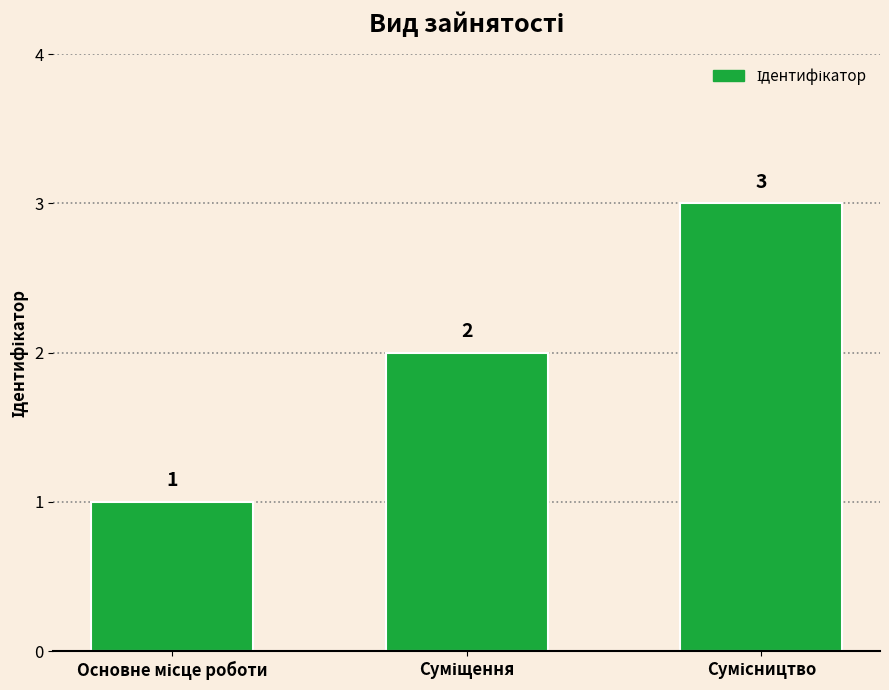

What is the greatest value displayed?

3